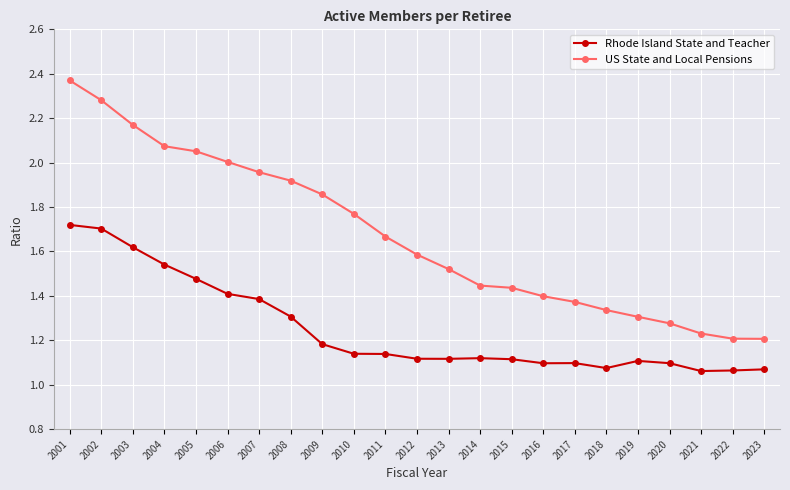

At which category is the sum across all series the highest?

2001